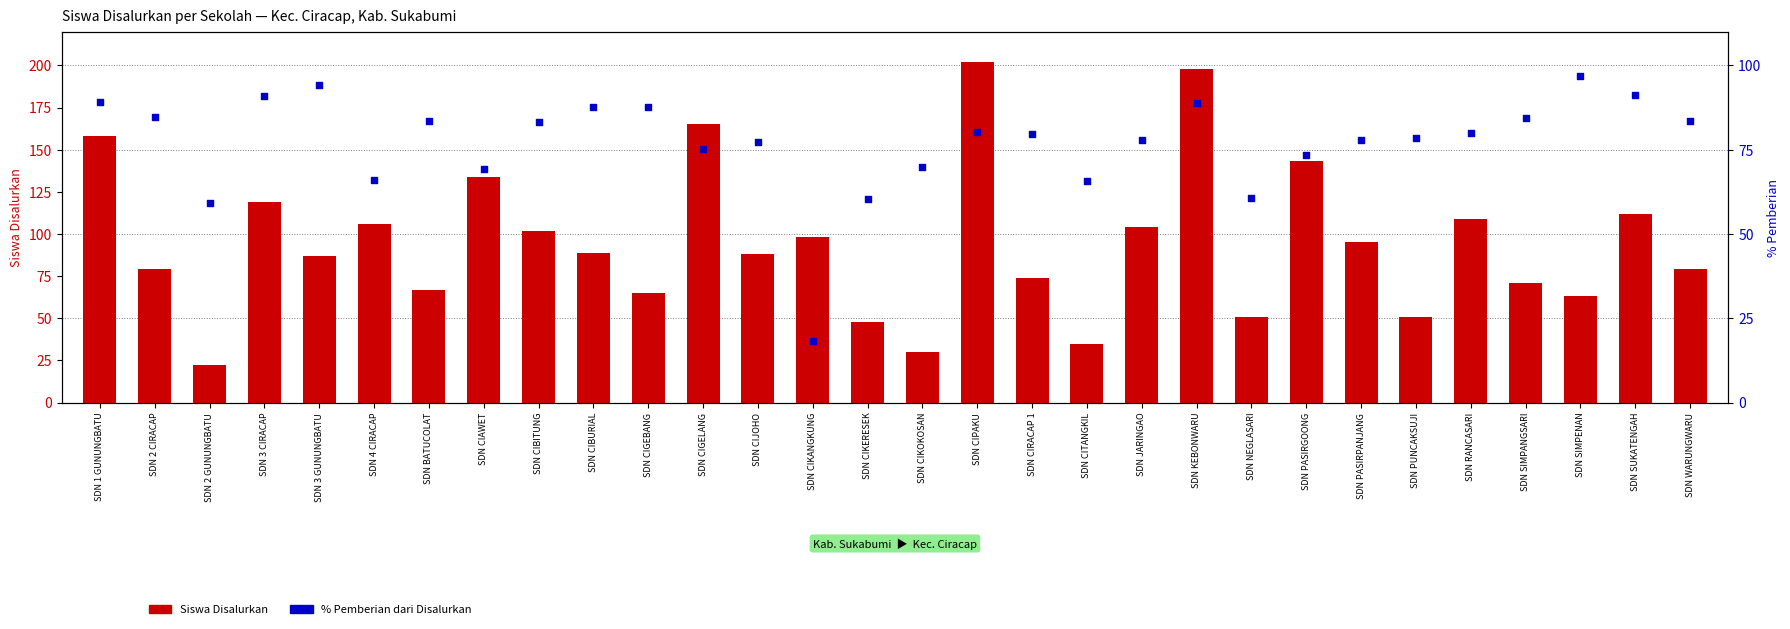

Which series reaches the minimum Y coordinate?

% Pemberian dari Disalurkan